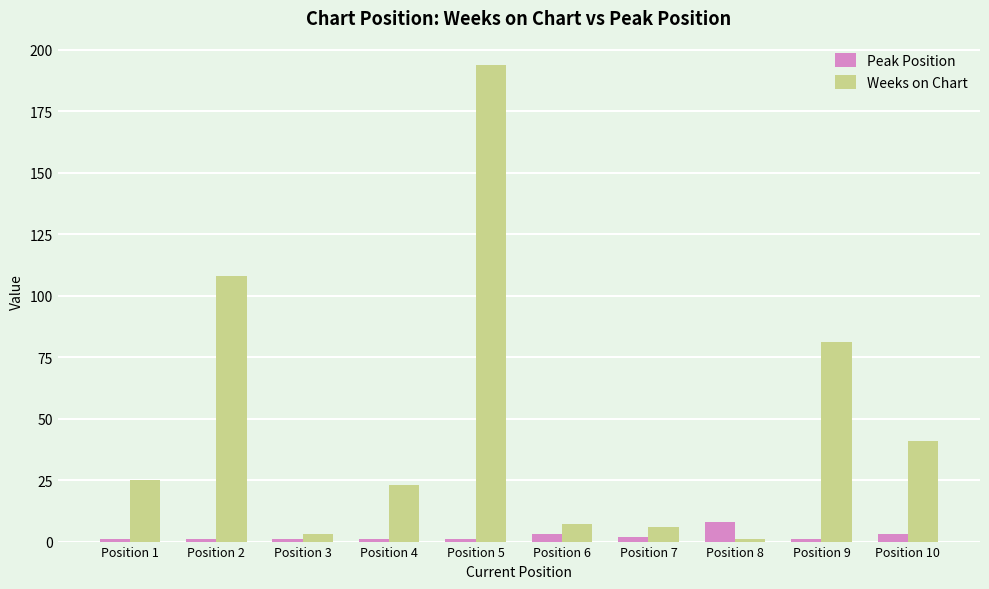

Count the Peak Position values in the range 1 to 3.

9